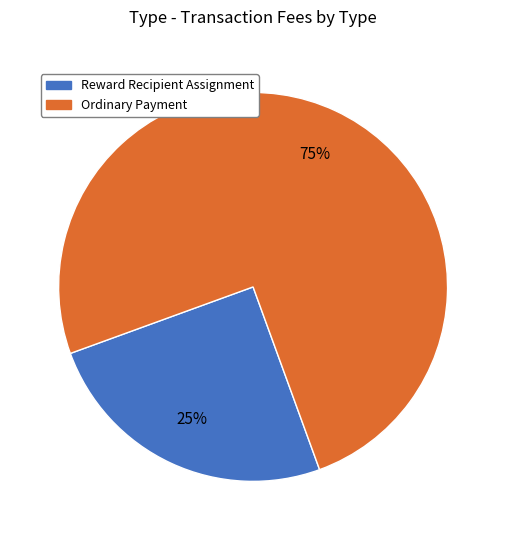

Do Ordinary Payment and Reward Recipient Assignment together represent more than half of the pie?

Yes